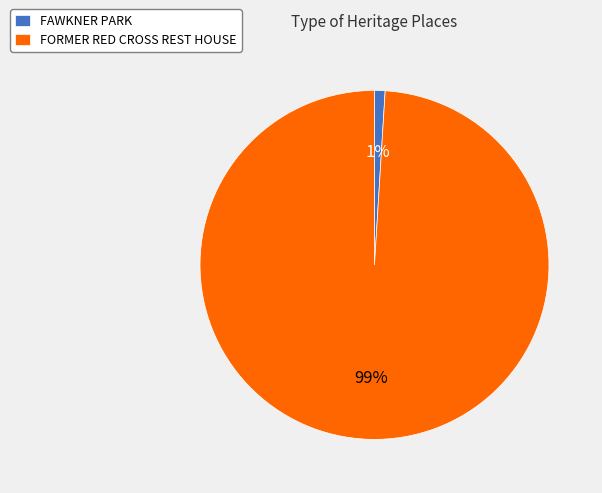

Which category has the smallest portion of the pie?

FAWKNER PARK